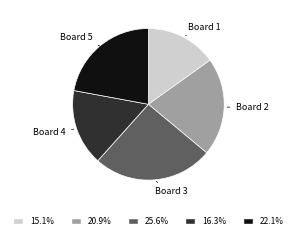

Rank the categories by value from highest to lowest.

Board 3, Board 5, Board 2, Board 4, Board 1